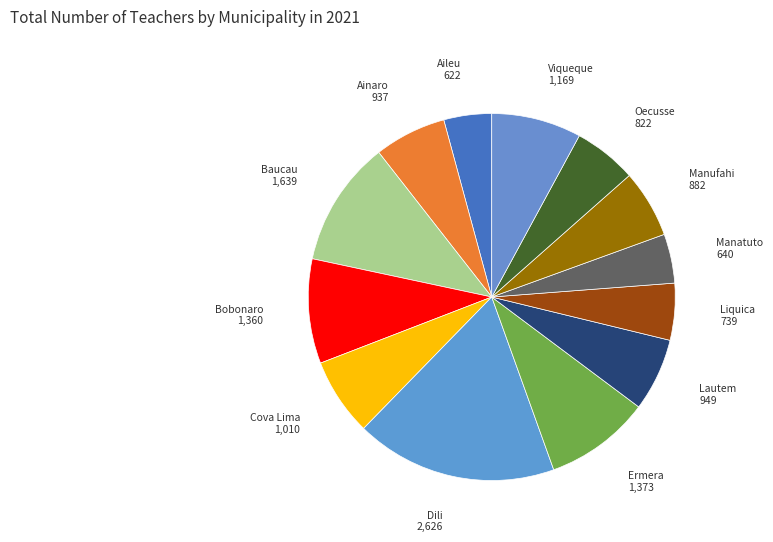

The Cova Lima slice represents 7% of the pie. True or false?

True